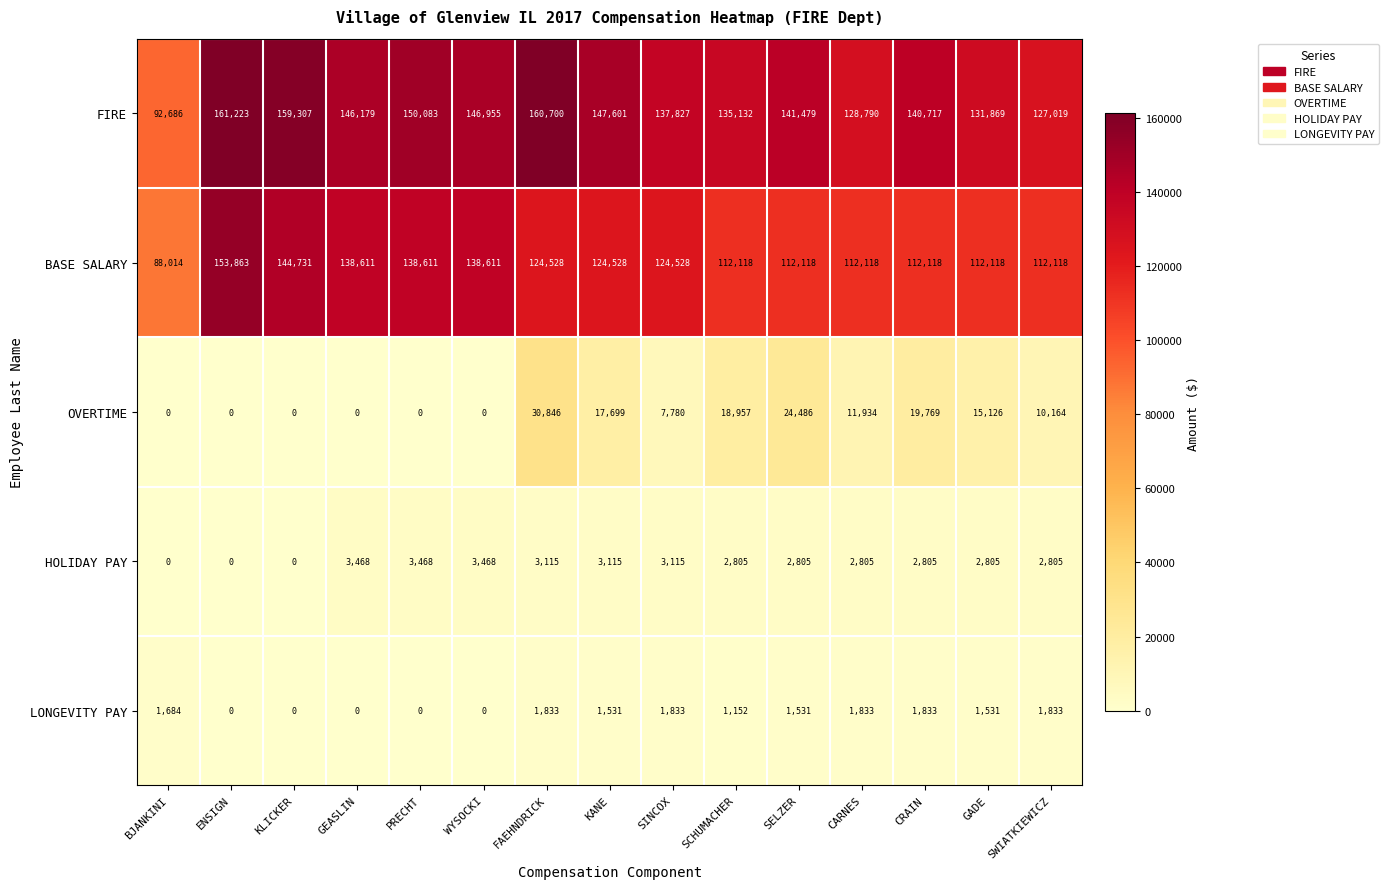

How many categories are shown in the chart?

15